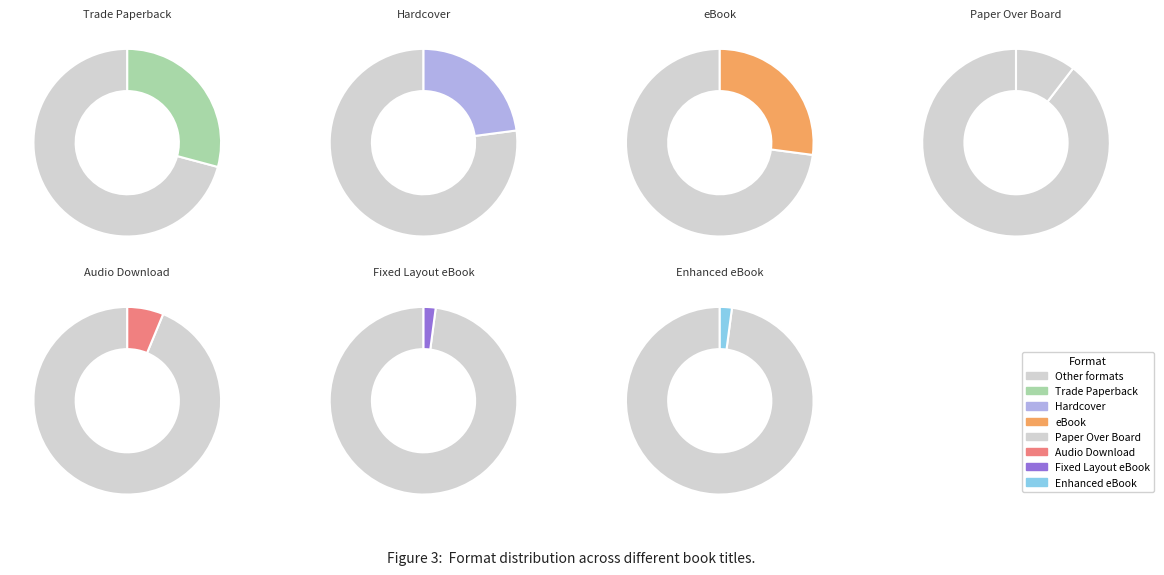

What percentage is the Audio Download slice, to the nearest percent?

6%